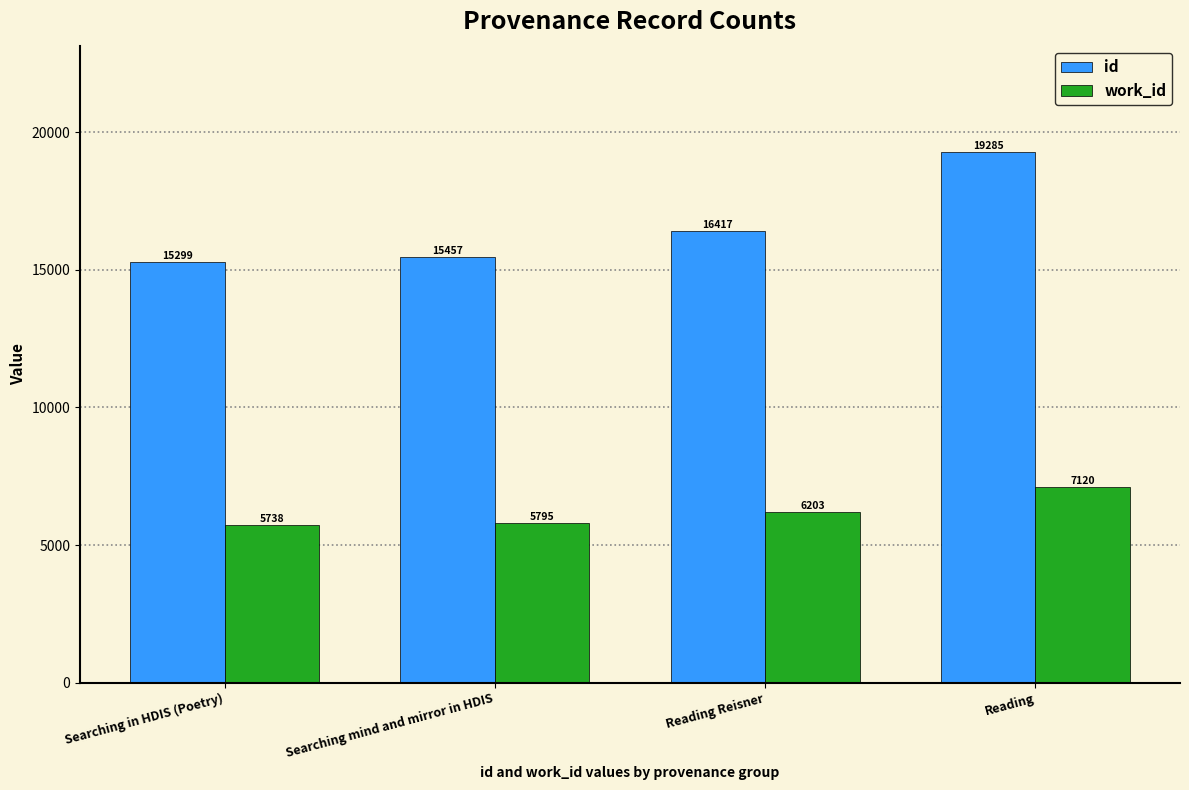

The work_id series shows 2324 at Searching in HDIS (Poetry). True or false?

False